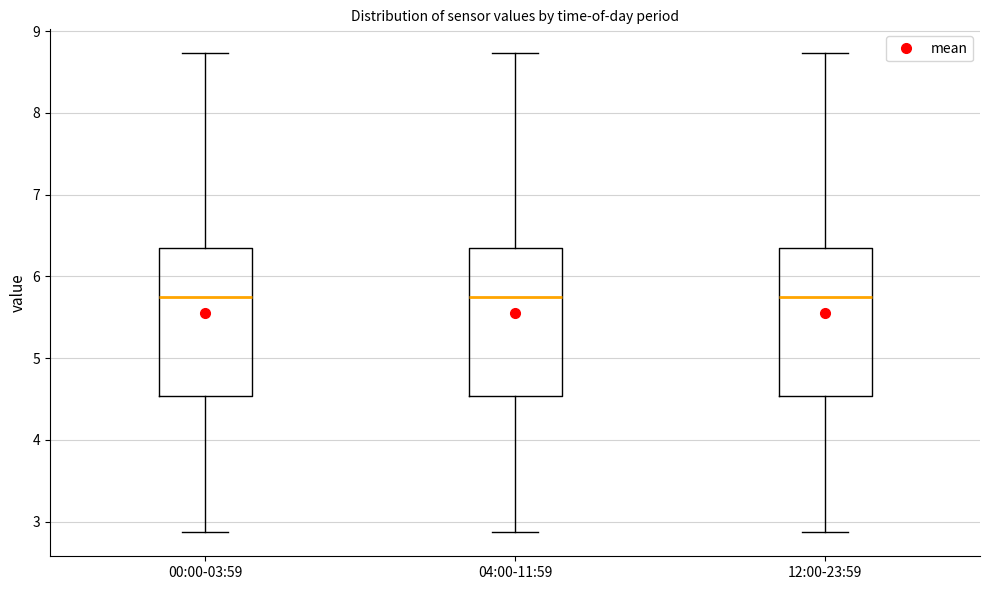

Reading left to right, read every box against the y-axis: the position of its median line, the range the box covers, and the ends of its whiskers. The values are not printed on the chart, so give them approximately, as read against the axis.

00:00-03:59: median 5.8, box 4.5 to 6.4, whiskers 2.9 to 8.7
04:00-11:59: median 5.8, box 4.5 to 6.4, whiskers 2.9 to 8.7
12:00-23:59: median 5.8, box 4.5 to 6.4, whiskers 2.9 to 8.7